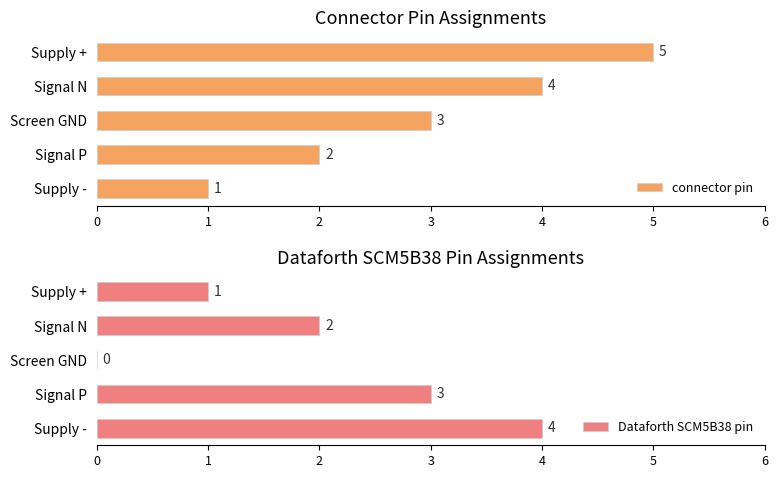

Is it true that connector pin equals 5 at Supply +?

True